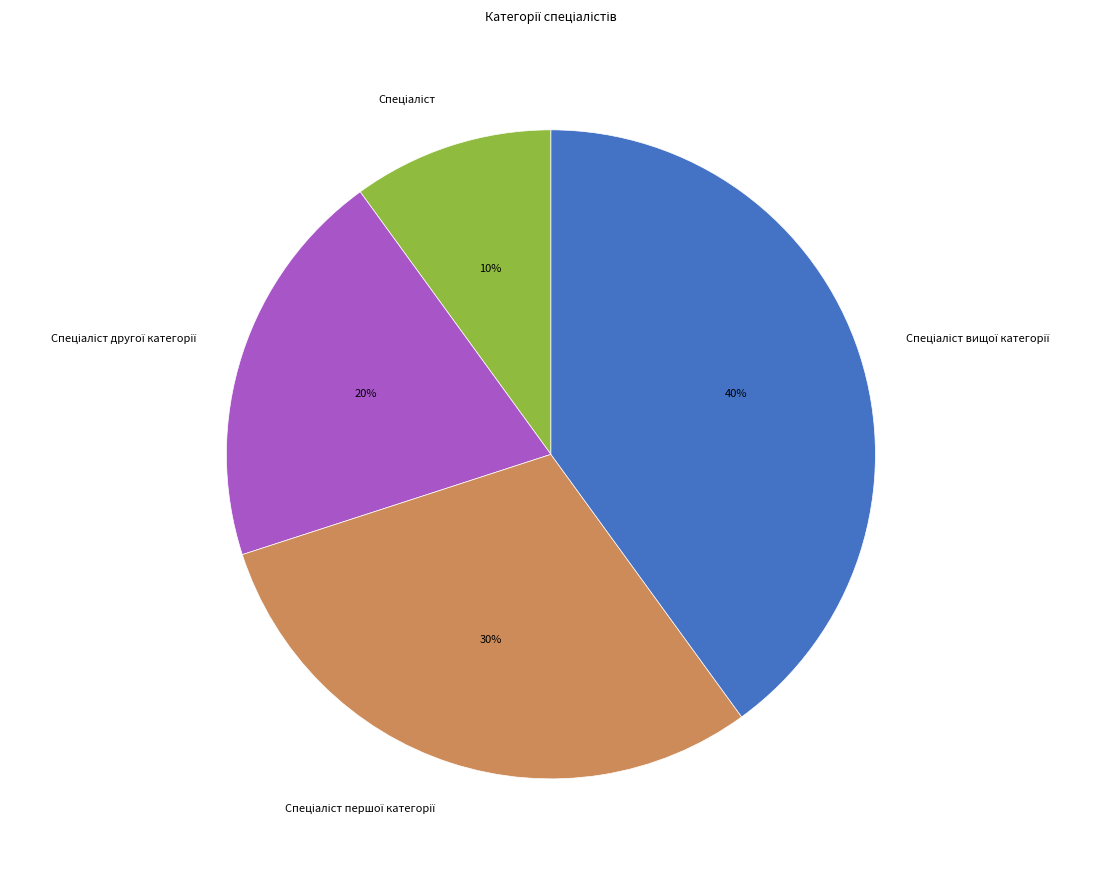

To the nearest percent, what is the average slice percentage?

25%